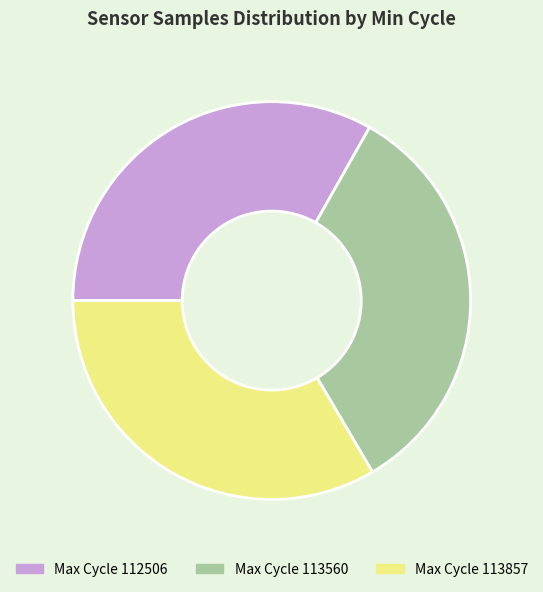

Is there a majority slice in this chart?

No